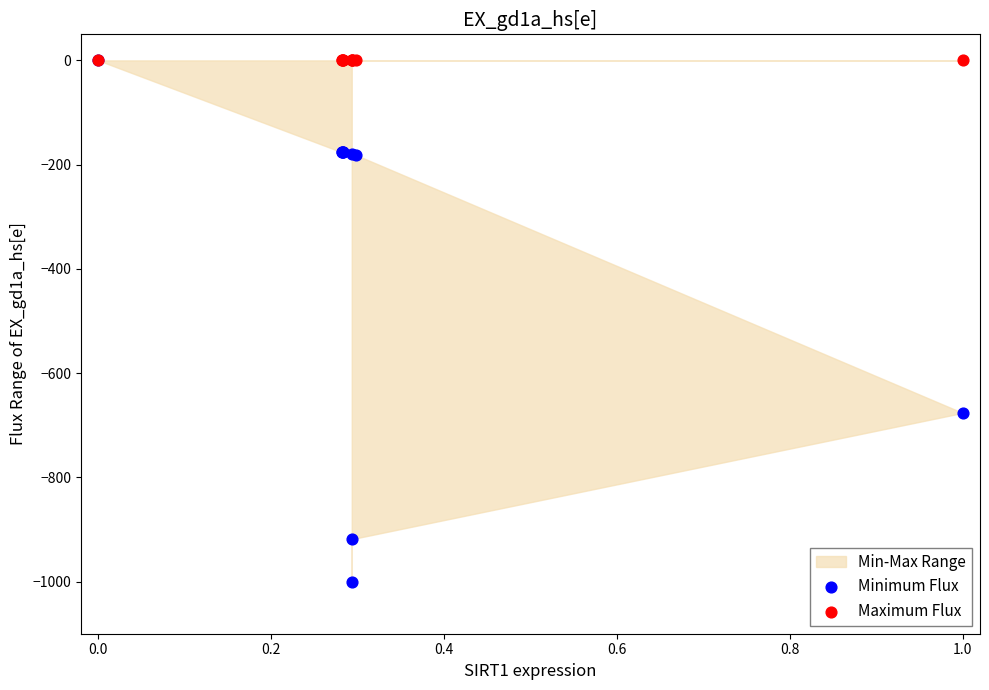

In the Minimum Flux series, what Y value is closest to -500?

-676.3